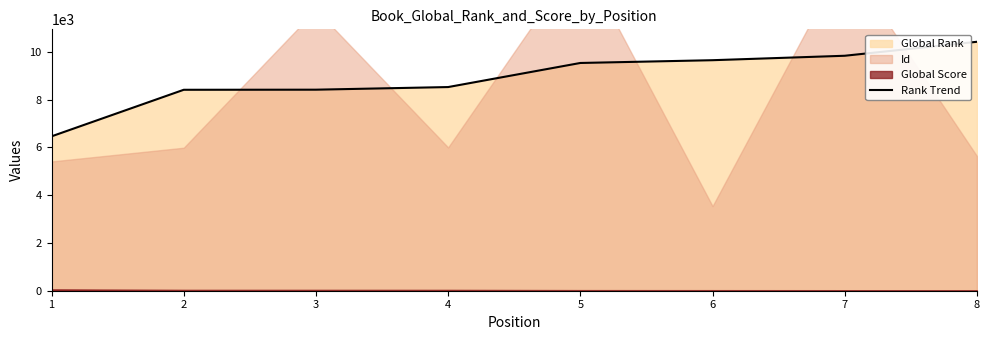

How many values are below 9532?

4